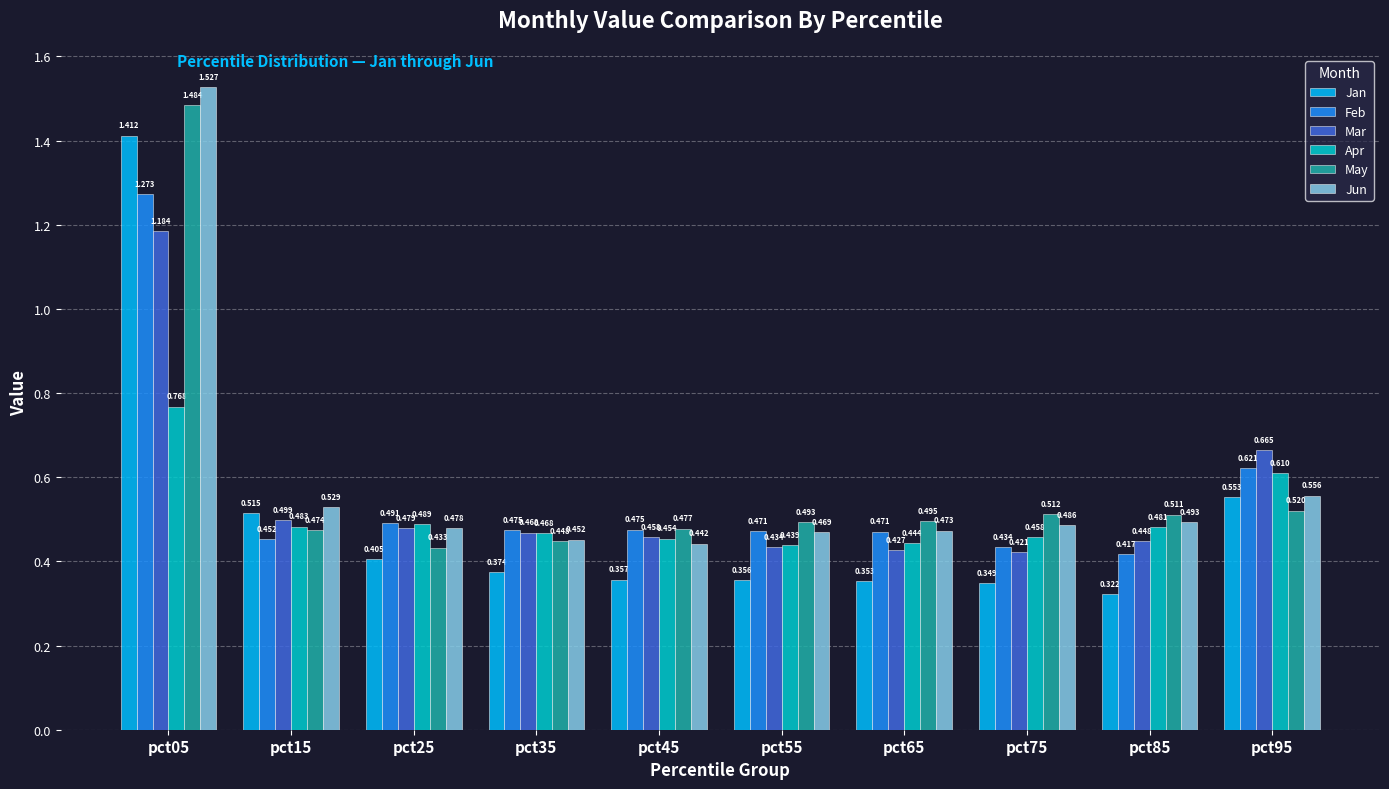

Which series has the largest range (max minus min)?

Jan